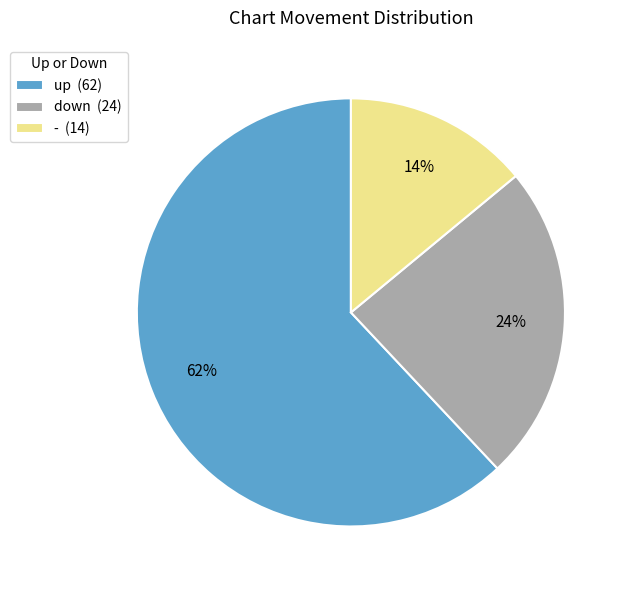

The up slice represents 69% of the pie. True or false?

False